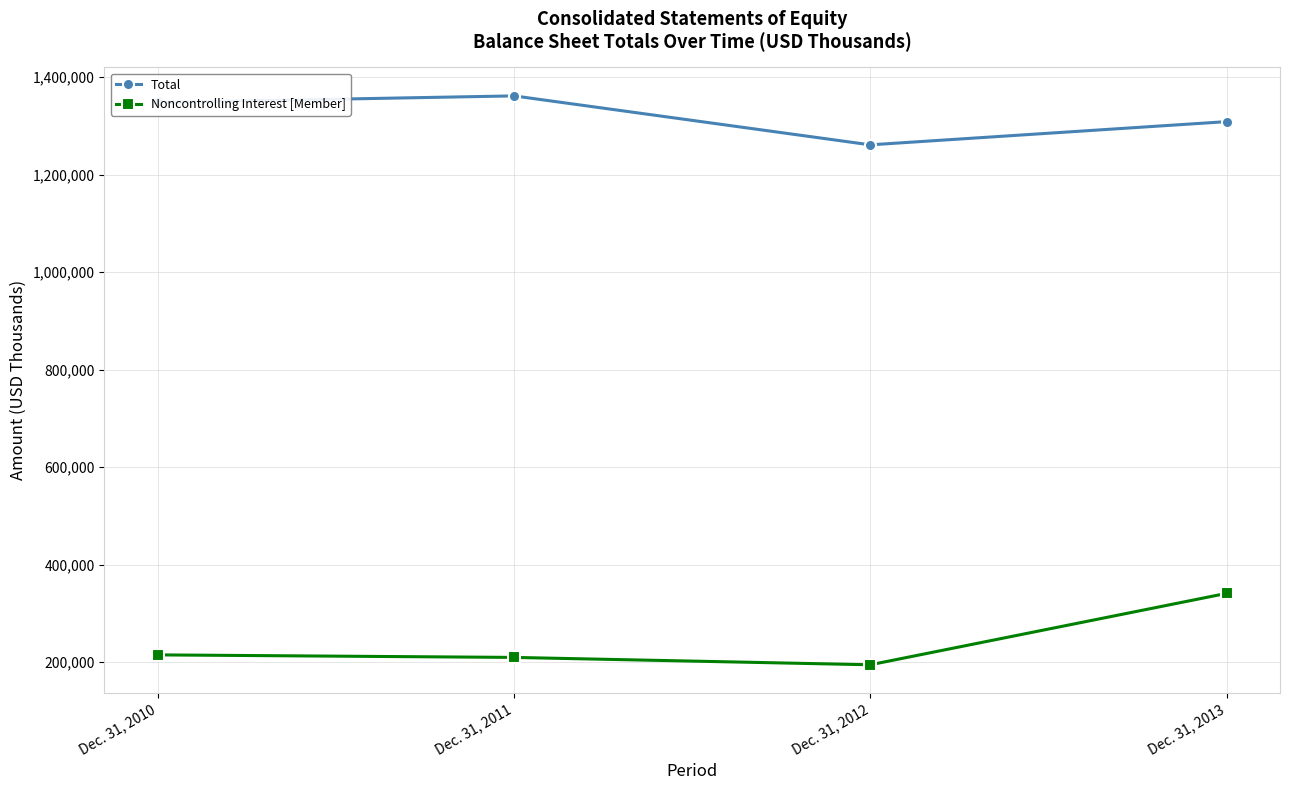

What is the value of the Total point at the 4th from the left?

1308805